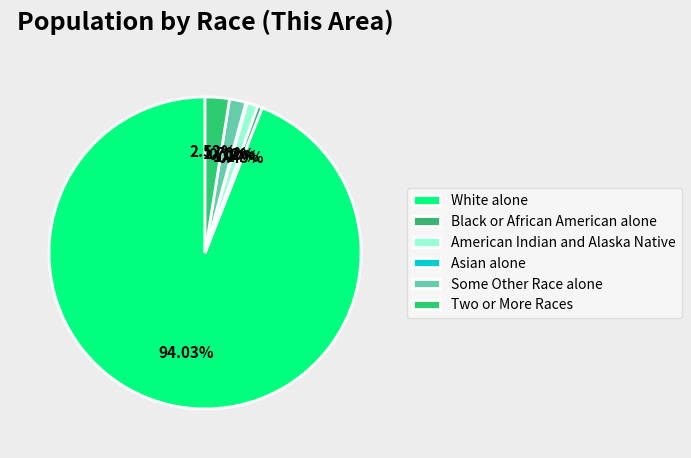

How many slices are in this pie chart?

6